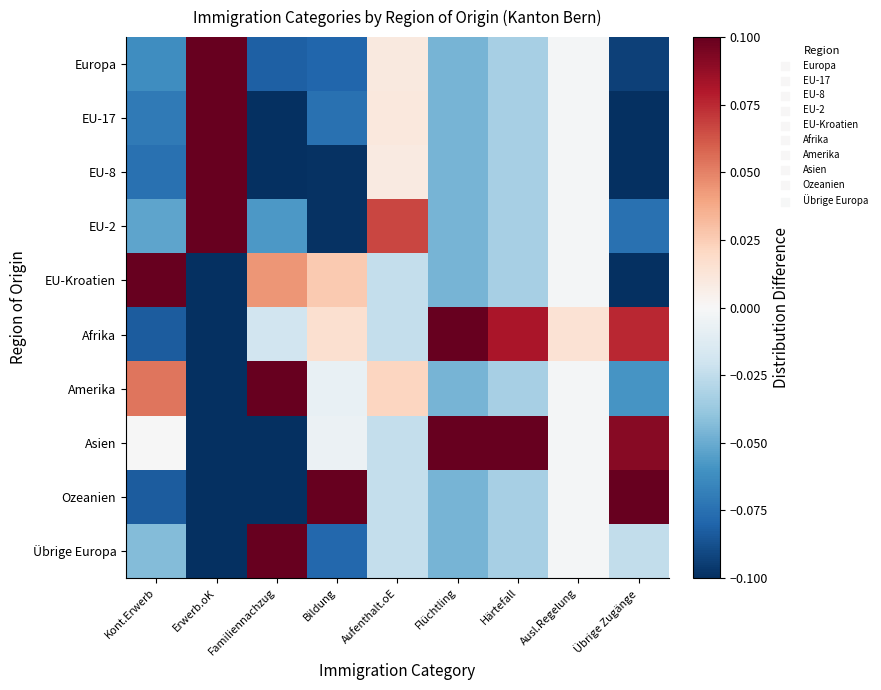

Reading left to right, transcribe all the data shown in this chart.

Europa: Kont.Erwerb=-0.1	Erwerb.oK=0.4	Familiennachzug=-0.1	Bildung=-0.1	Aufenthalt.oE=0.0	Flüchtling=-0.0	Härtefall=-0.0	Ausl.Regelung=-0.0	Übrige Zugänge=-0.1
EU-17: Kont.Erwerb=-0.1	Erwerb.oK=0.4	Familiennachzug=-0.1	Bildung=-0.1	Aufenthalt.oE=0.0	Flüchtling=-0.0	Härtefall=-0.0	Ausl.Regelung=-0.0	Übrige Zugänge=-0.1
EU-8: Kont.Erwerb=-0.1	Erwerb.oK=0.5	Familiennachzug=-0.2	Bildung=-0.1	Aufenthalt.oE=0.0	Flüchtling=-0.0	Härtefall=-0.0	Ausl.Regelung=-0.0	Übrige Zugänge=-0.1
EU-2: Kont.Erwerb=-0.1	Erwerb.oK=0.3	Familiennachzug=-0.1	Bildung=-0.1	Aufenthalt.oE=0.1	Flüchtling=-0.0	Härtefall=-0.0	Ausl.Regelung=-0.0	Übrige Zugänge=-0.1
EU-Kroatien: Kont.Erwerb=0.4	Erwerb.oK=-0.3	Familiennachzug=0.0	Bildung=0.0	Aufenthalt.oE=-0.0	Flüchtling=-0.0	Härtefall=-0.0	Ausl.Regelung=-0.0	Übrige Zugänge=-0.1
Afrika: Kont.Erwerb=-0.1	Erwerb.oK=-0.3	Familiennachzug=-0.0	Bildung=0.0	Aufenthalt.oE=-0.0	Flüchtling=0.2	Härtefall=0.1	Ausl.Regelung=0.0	Übrige Zugänge=0.1
Amerika: Kont.Erwerb=0.1	Erwerb.oK=-0.3	Familiennachzug=0.4	Bildung=-0.0	Aufenthalt.oE=0.0	Flüchtling=-0.0	Härtefall=-0.0	Ausl.Regelung=-0.0	Übrige Zugänge=-0.1
Asien: Kont.Erwerb=-0.0	Erwerb.oK=-0.3	Familiennachzug=-0.1	Bildung=-0.0	Aufenthalt.oE=-0.0	Flüchtling=0.2	Härtefall=0.2	Ausl.Regelung=-0.0	Übrige Zugänge=0.1
Ozeanien: Kont.Erwerb=-0.1	Erwerb.oK=-0.3	Familiennachzug=-0.3	Bildung=0.4	Aufenthalt.oE=-0.0	Flüchtling=-0.0	Härtefall=-0.0	Ausl.Regelung=-0.0	Übrige Zugänge=0.4
Übrige Europa: Kont.Erwerb=-0.0	Erwerb.oK=-0.3	Familiennachzug=0.5	Bildung=-0.1	Aufenthalt.oE=-0.0	Flüchtling=-0.0	Härtefall=-0.0	Ausl.Regelung=-0.0	Übrige Zugänge=-0.0